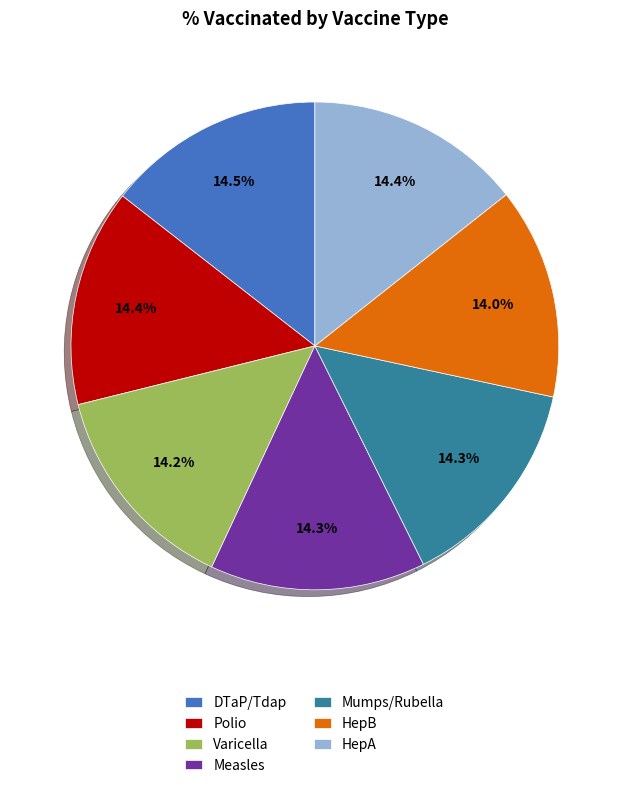

The Polio slice represents 1% of the pie. True or false?

False